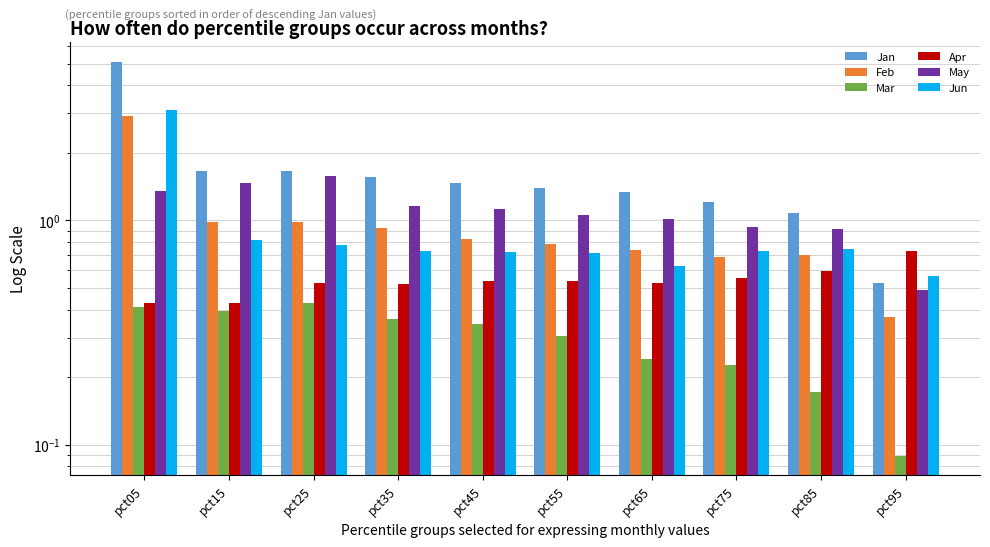

Reading left to right, what are all the values shown in this chart?

Jan: 5.1	1.7	1.7	1.6	1.5	1.4	1.3	1.2	1.1	0.5
Feb: 2.9	1.0	1.0	0.9	0.8	0.8	0.7	0.7	0.7	0.4
Mar: 0.4	0.4	0.4	0.4	0.3	0.3	0.2	0.2	0.2	0.1
Apr: 0.4	0.4	0.5	0.5	0.5	0.5	0.5	0.6	0.6	0.7
May: 1.3	1.5	1.6	1.2	1.1	1.1	1.0	0.9	0.9	0.5
Jun: 3.1	0.8	0.8	0.7	0.7	0.7	0.6	0.7	0.7	0.6